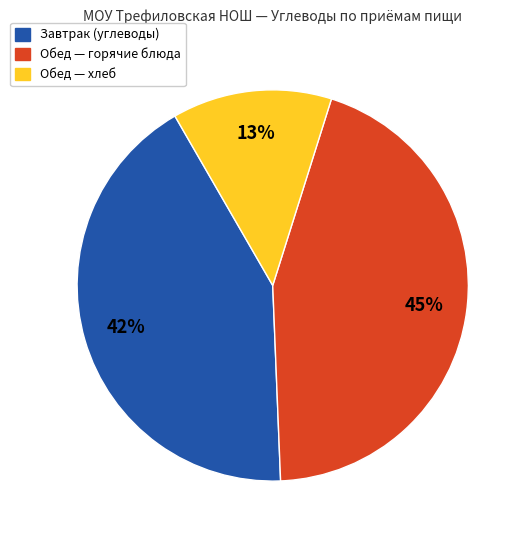

Is there any slice that represents more than half of the pie?

No